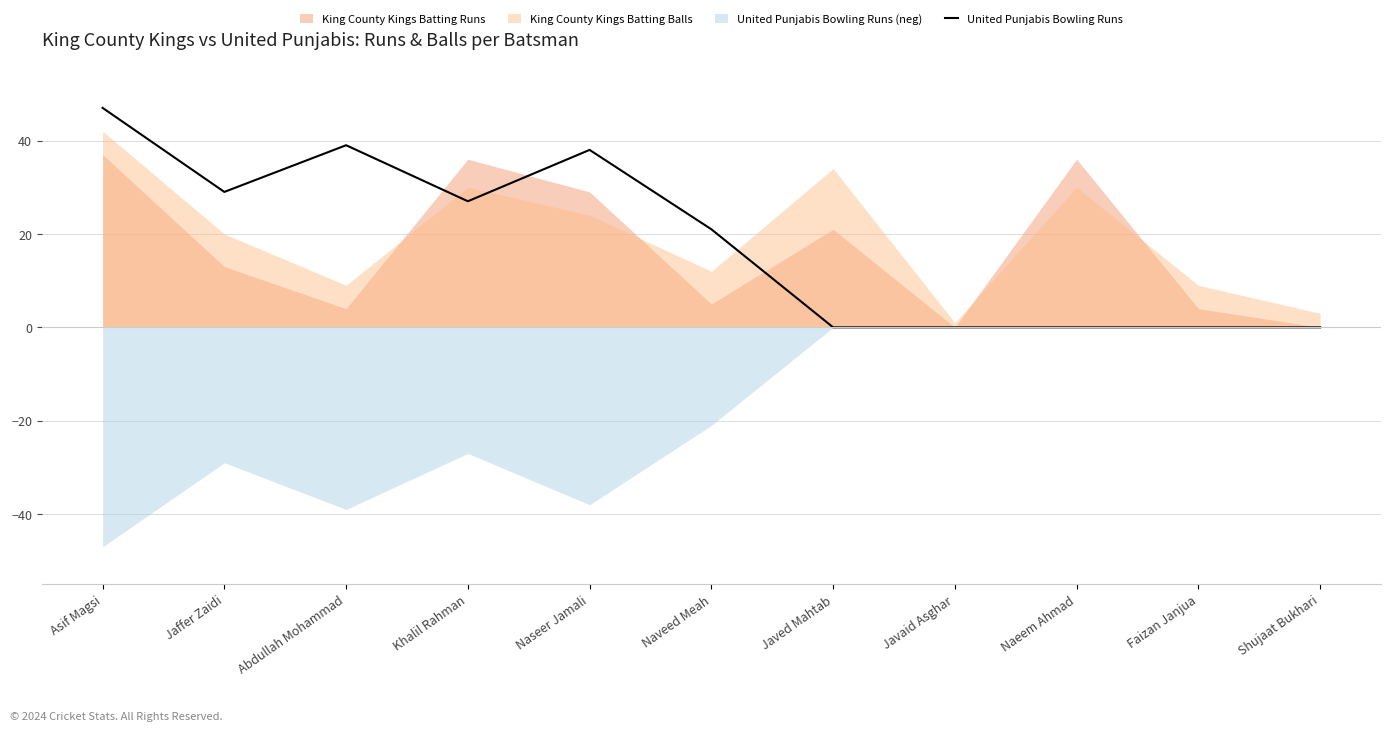

The value at Naeem Ahmad is 0. True or false?

True